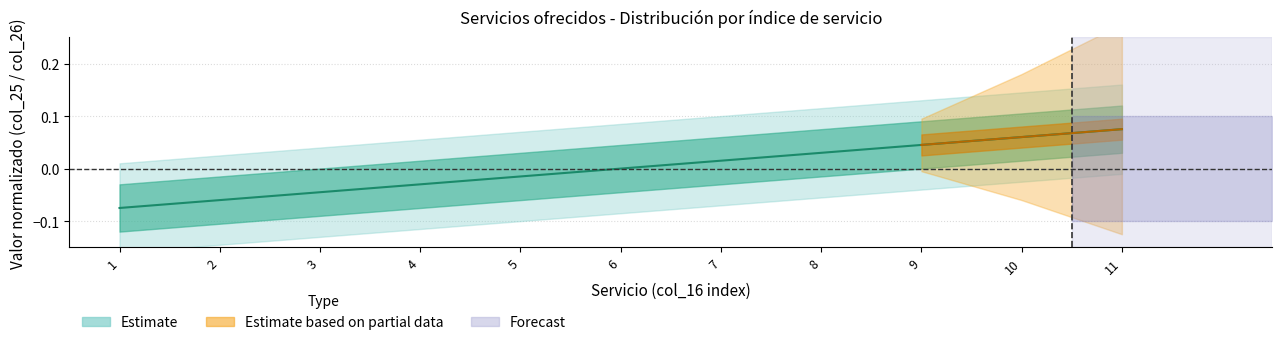

List the labels in order of value, largest first.

11, 10, 9, 8, 7, 6, 5, 4, 3, 2, 1